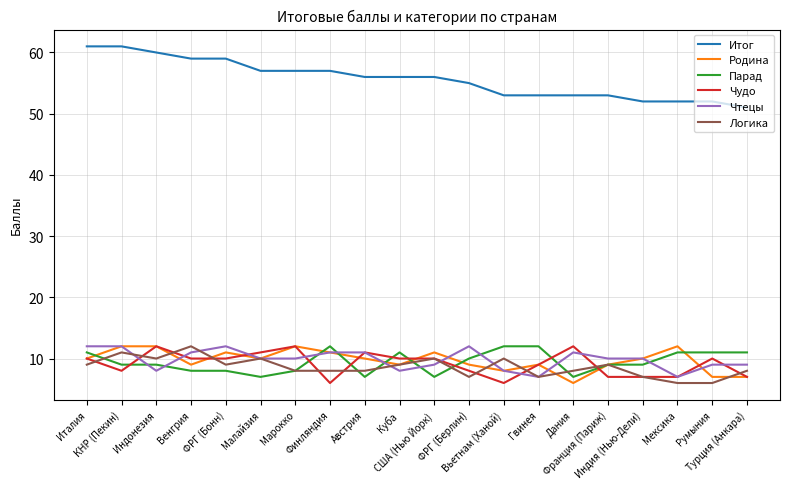

What is the maximum value shown in the chart?

61